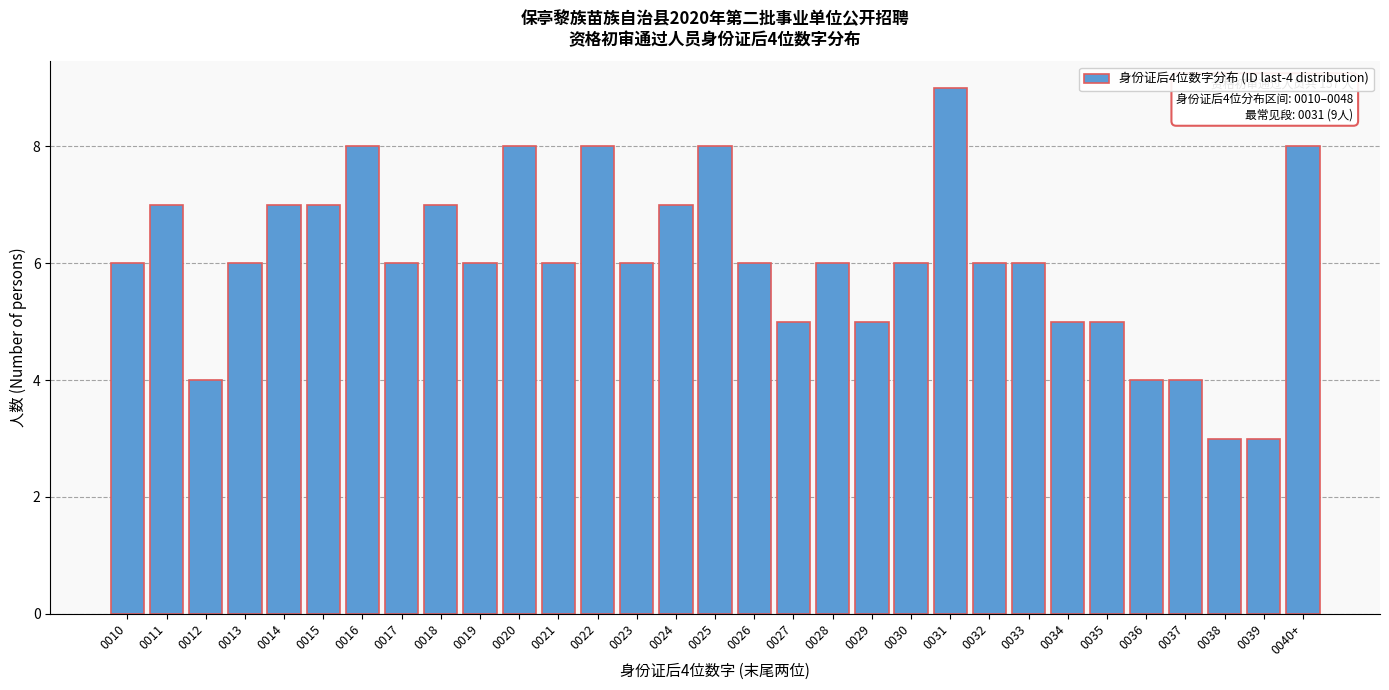

Which category has the highest value across all series?

0031